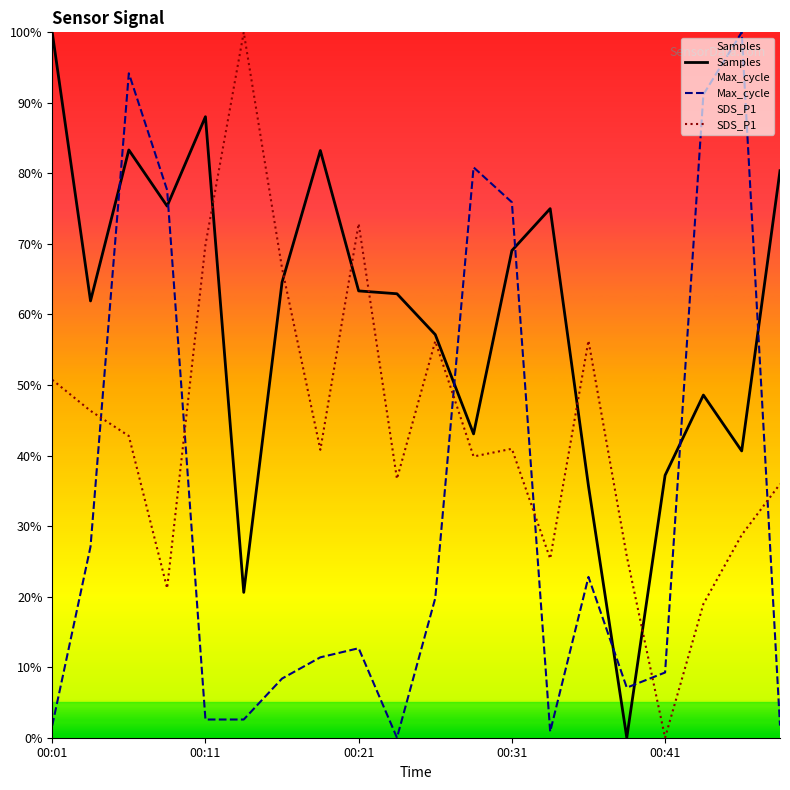

What is the difference between the maximum and minimum values in the Max_cycle series?

100.0